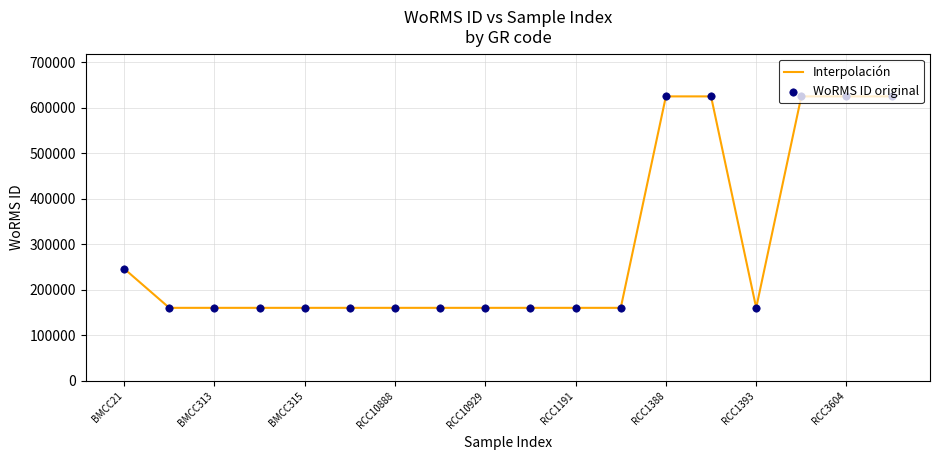

What is the difference between the maximum and minimum values?

464410